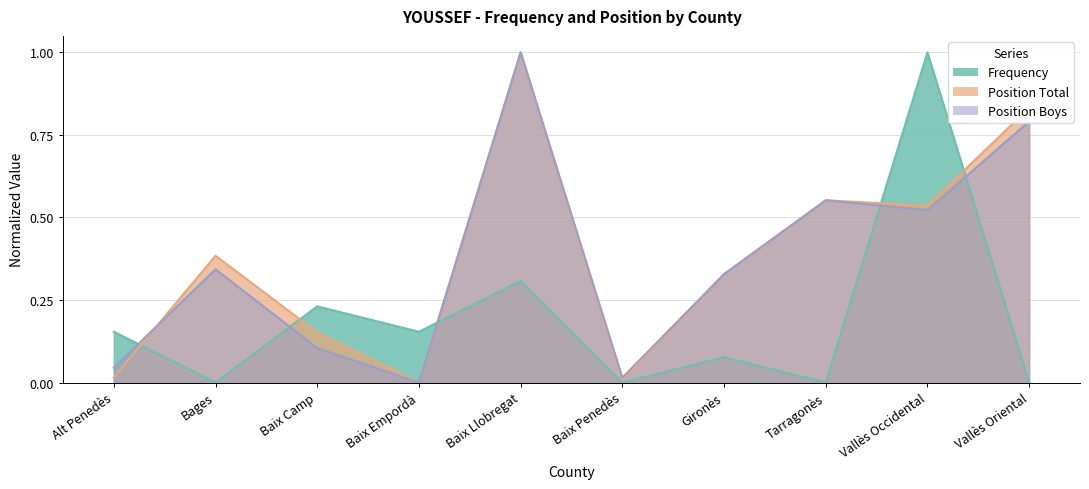

How many lines are shown in the chart?

3